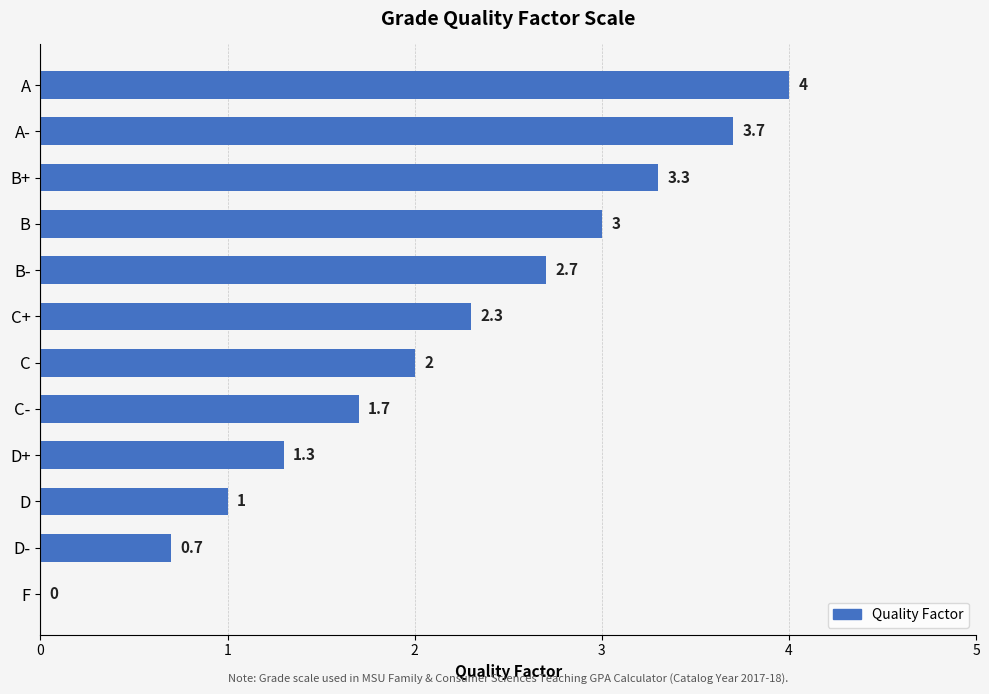

Reading top to bottom, transcribe all the data shown in this chart.

A=4.0	A-=3.7	B+=3.3	B=3.0	B-=2.7	C+=2.3	C=2.0	C-=1.7	D+=1.3	D=1.0	D-=0.7	F=0.0